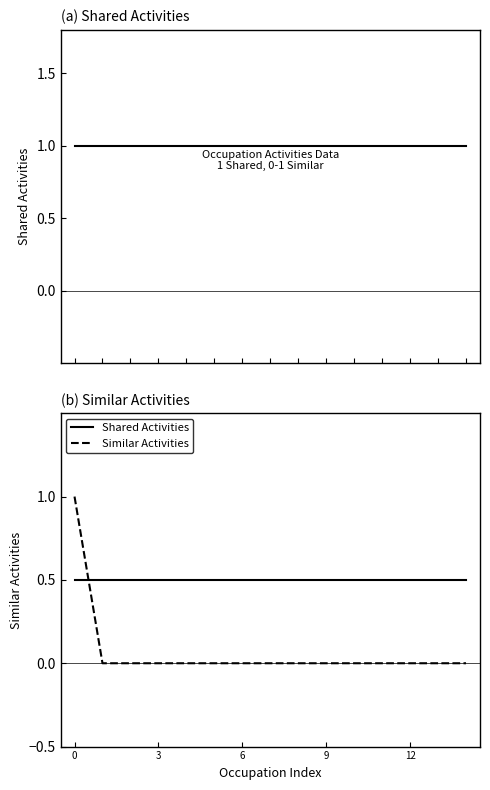

After their last crossing, which series has the higher values: Shared Activities or Similar Activities?

Shared Activities